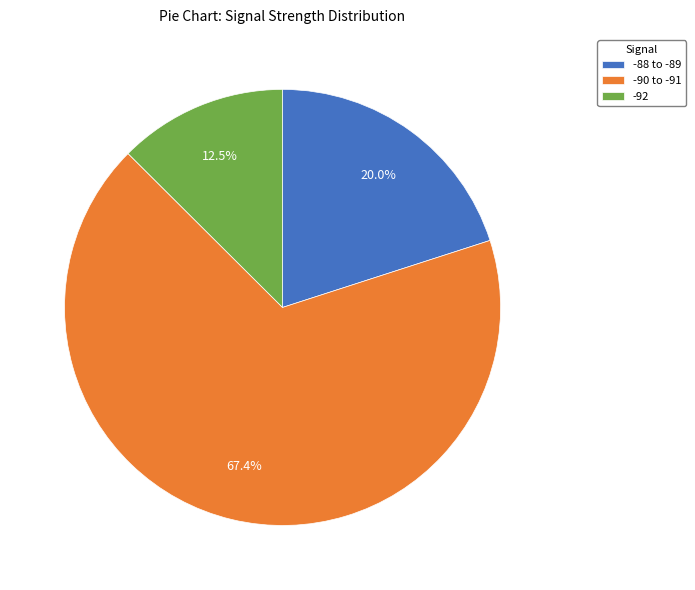

Rank the categories by value from lowest to highest.

-92, -88 to -89, -90 to -91